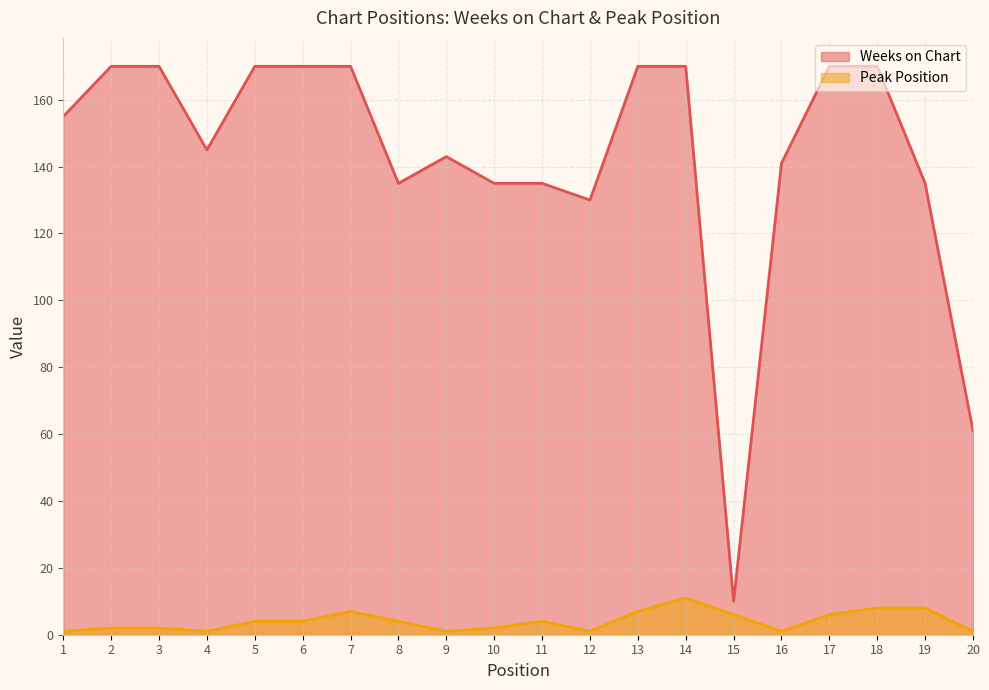

How many values in the Peak Position series exceed 4?

7